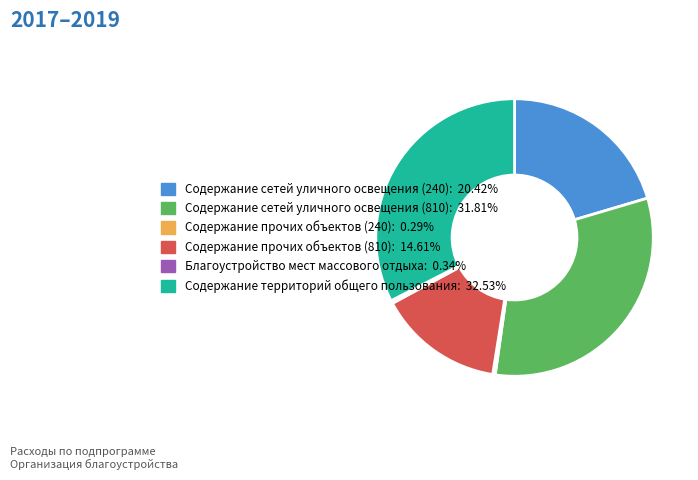

Does any single category account for the majority?

No